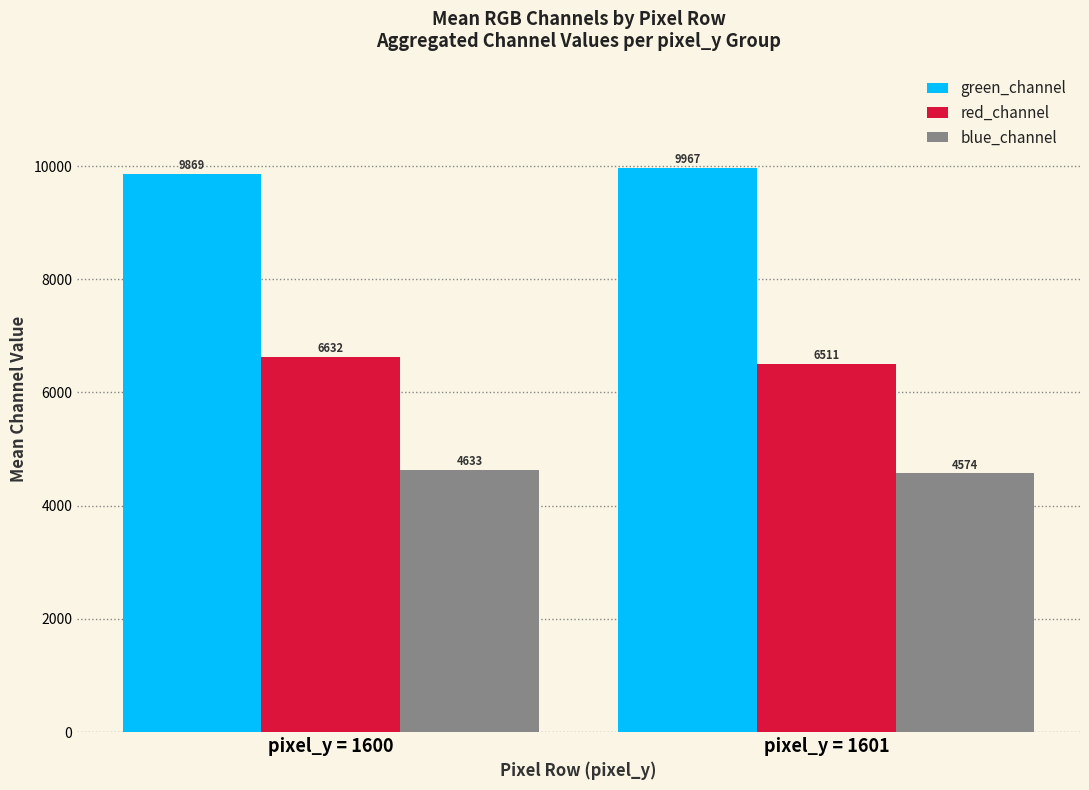

At which label is green_channel closest to 9917?

pixel_y = 1600